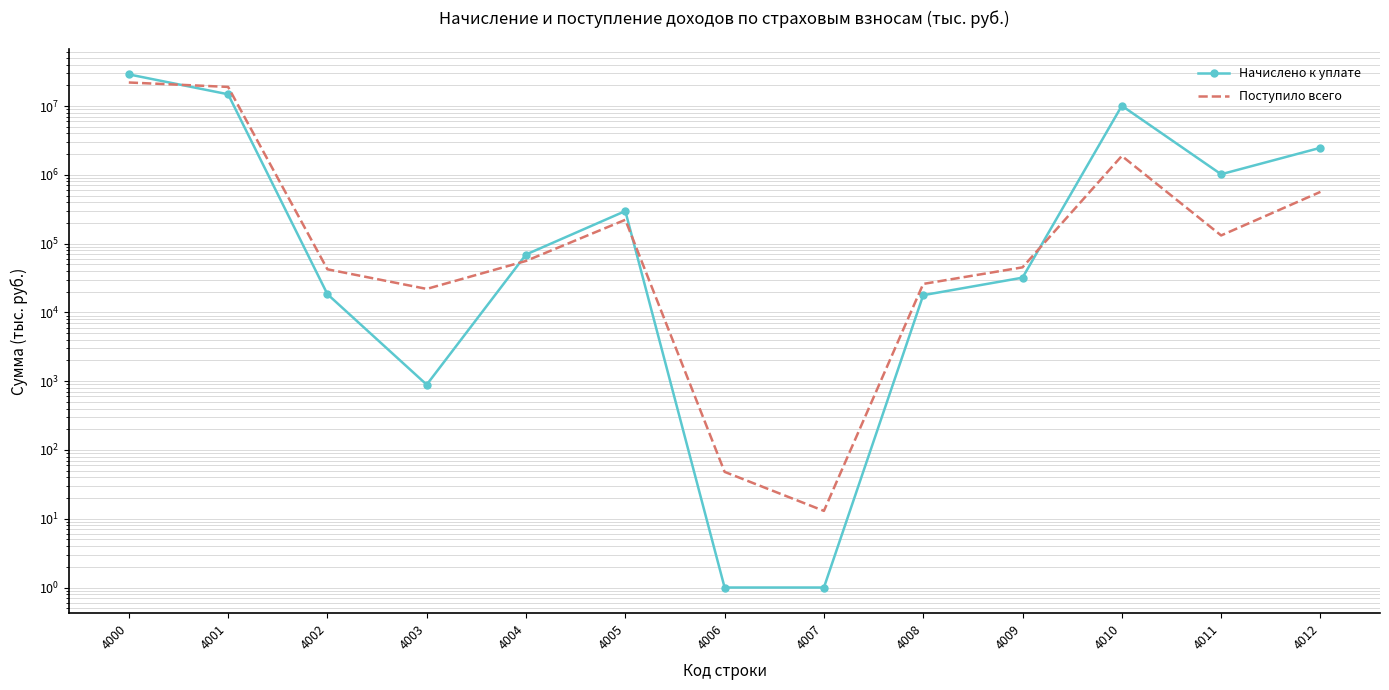

What are all the series names shown in the legend?

Начислено к уплате, Поступило всего